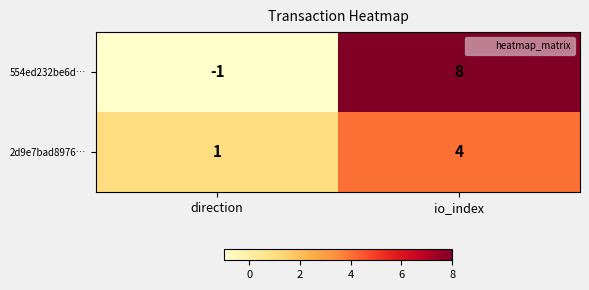

What is the total value across all series at io_index?

12